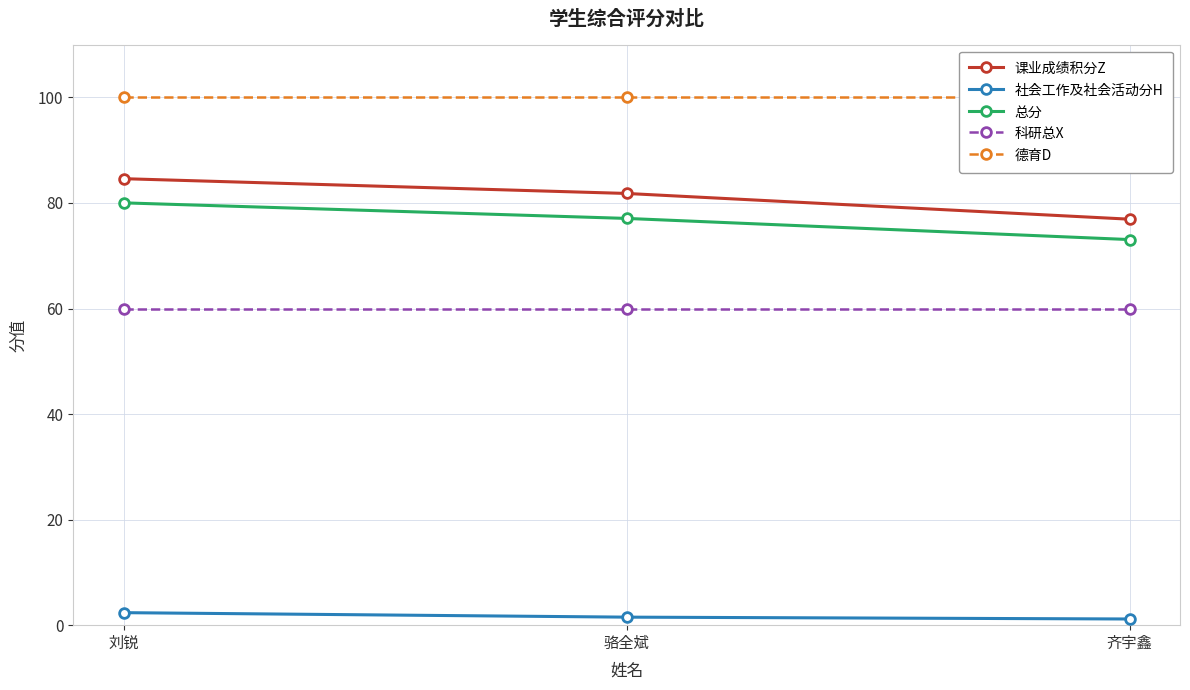

Which category has the highest value in the 德育D series?

刘锐